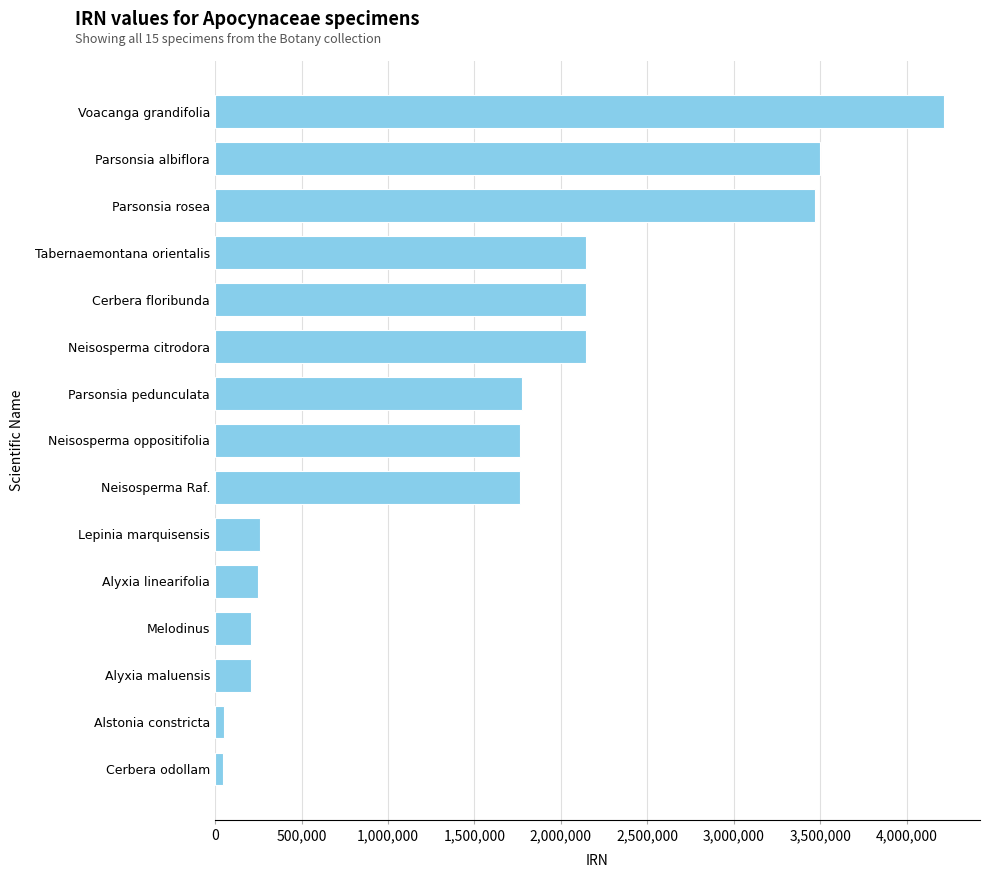

What is the minimum value shown in the chart?

48508